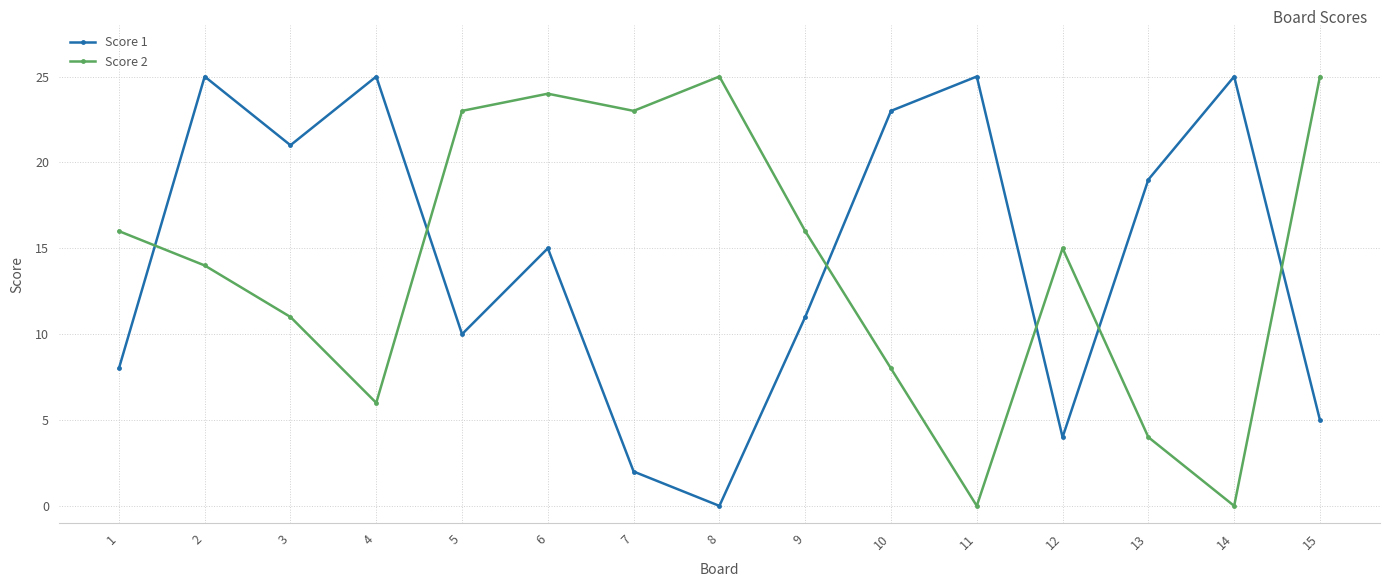

Rank the series at 14 from highest to lowest value.

Score 1, Score 2